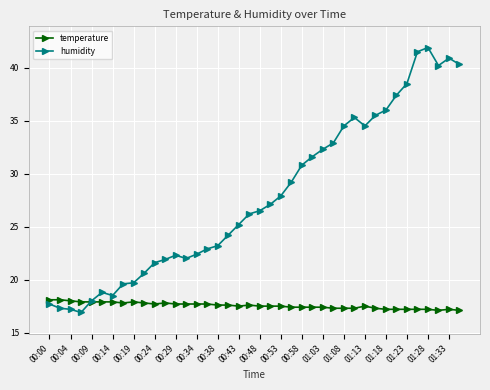

Count the number of data series in this chart.

2